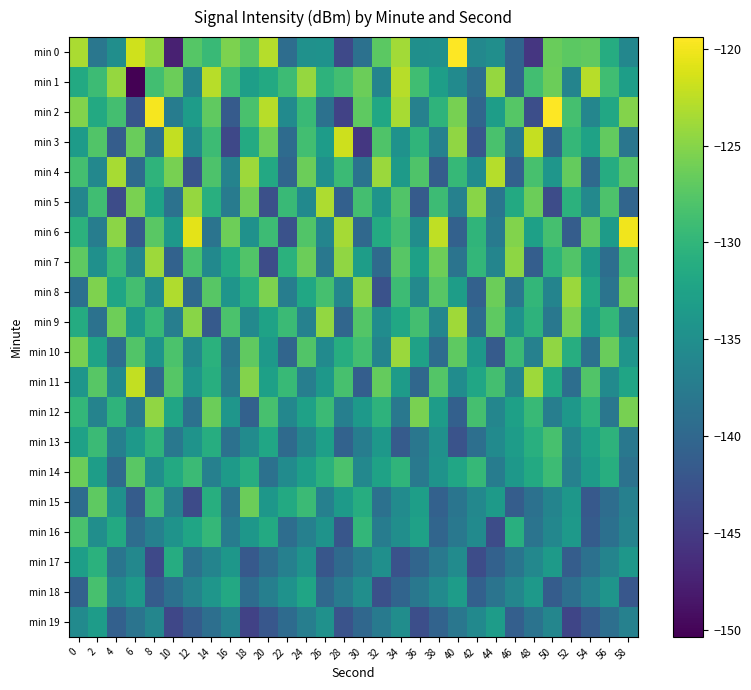

Which series has the largest total across all categories?

min 1